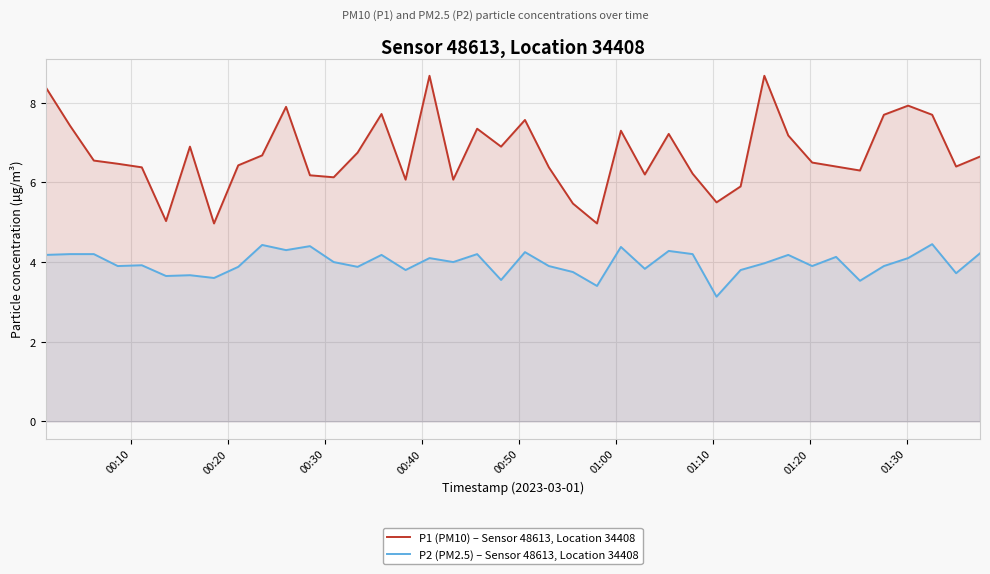

True or false: P2 (PM2.5) – Sensor 48613, Location 34408 and P1 (PM10) – Sensor 48613, Location 34408 intersect in this chart.

False